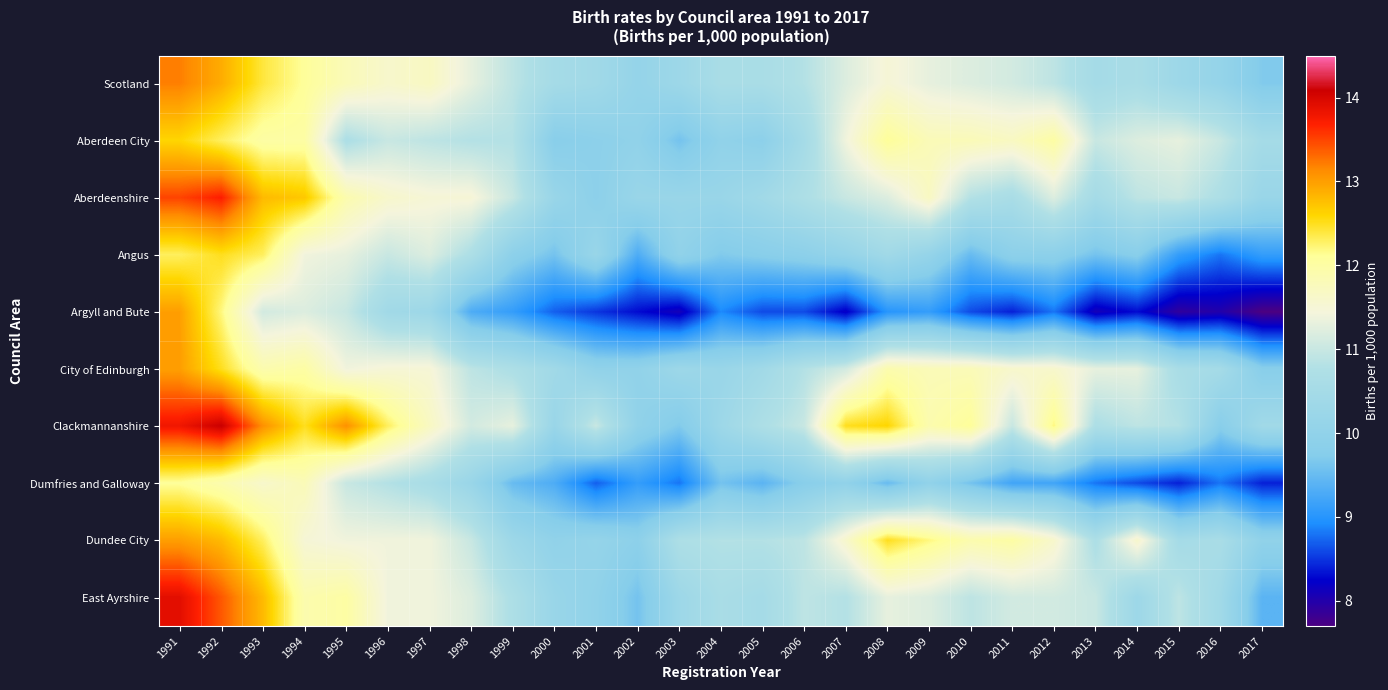

At which category is the sum across all series the highest?

1991